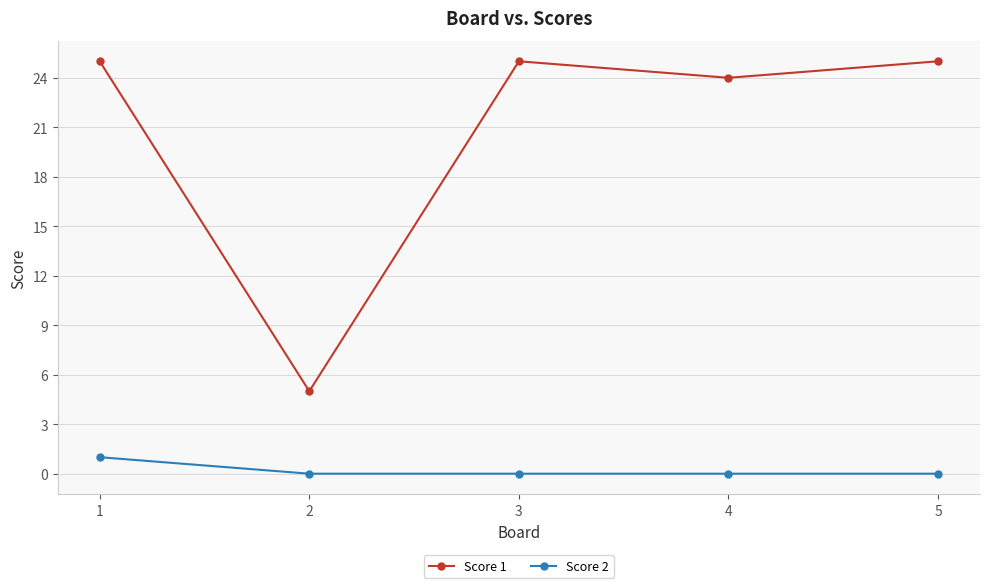

True or false: Score 1 has more than 0 points higher than both neighbors.

True